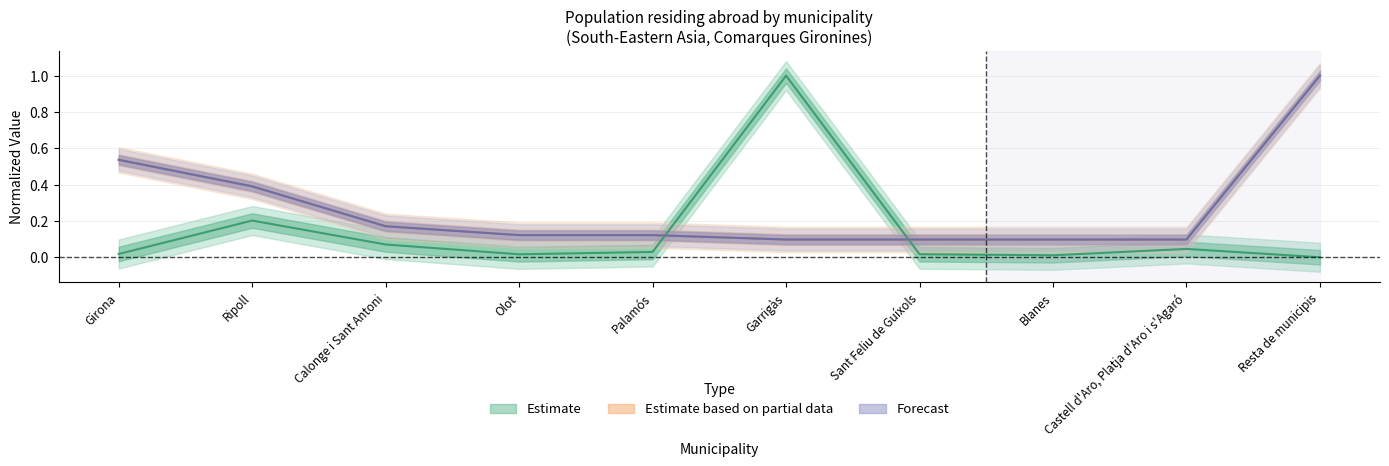

What position from the right is Garrigàs?

5